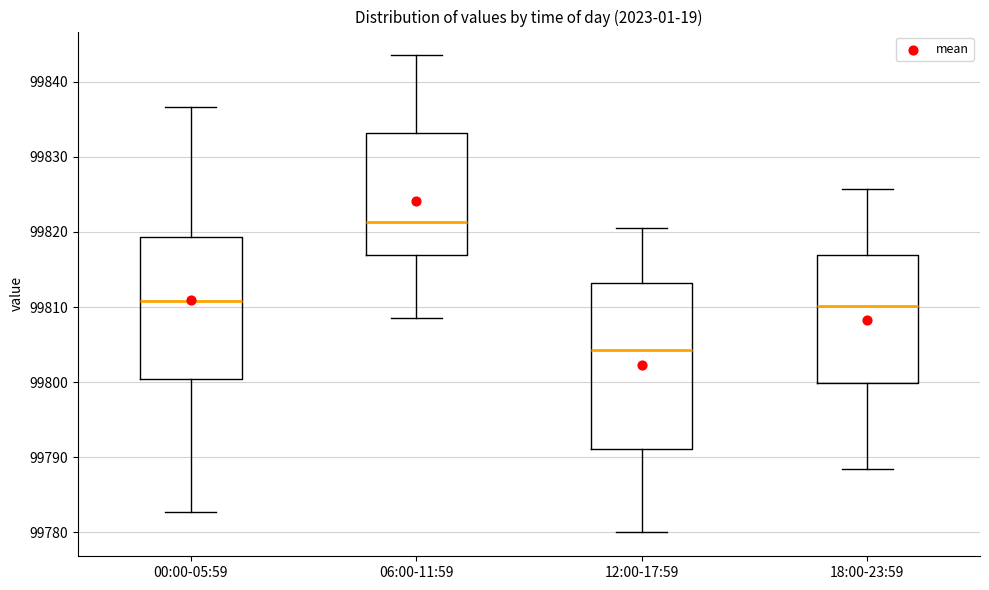

Which box is the tallest, from its lower edge to its upper edge?

12:00-17:59